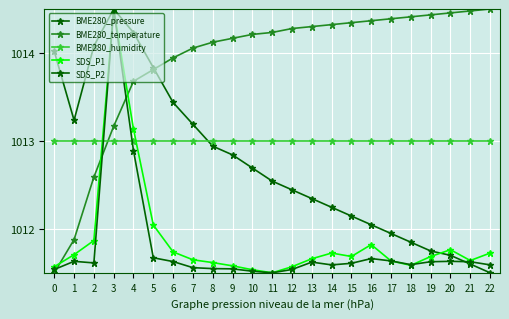

Where is SDS_P1 nearest to the value 1013?

4